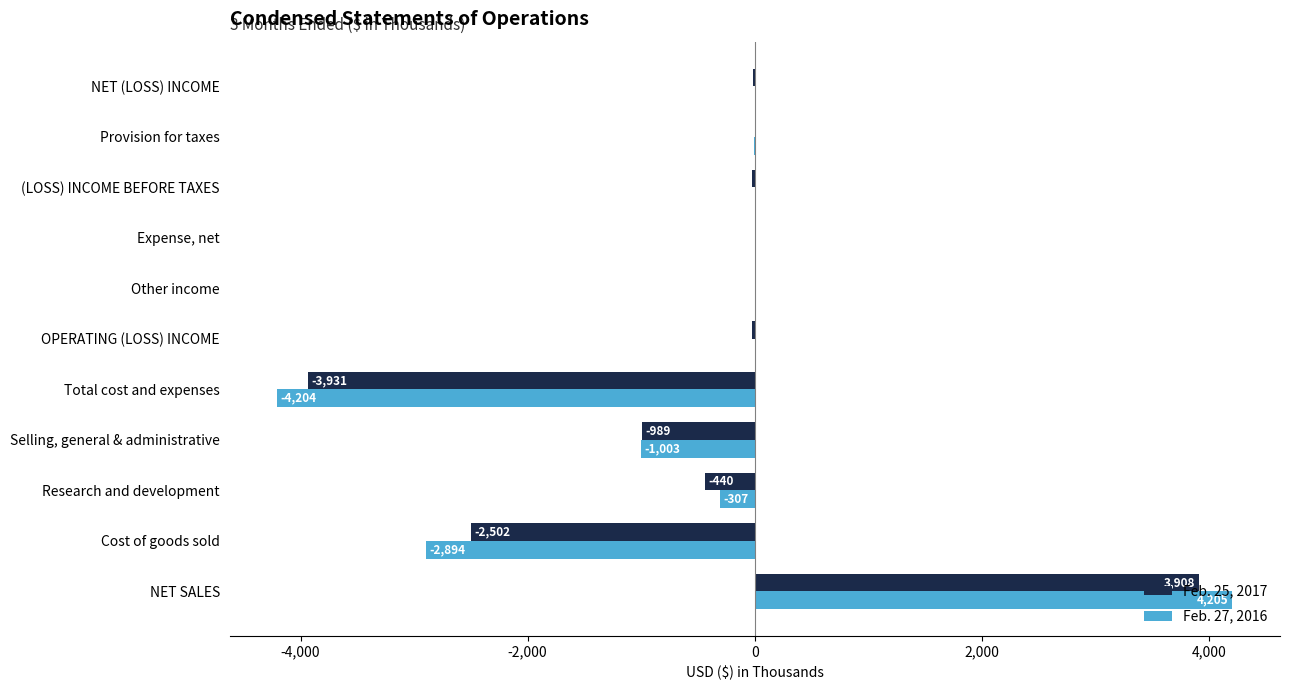

At which category does the chart reach its peak across all series?

NET SALES